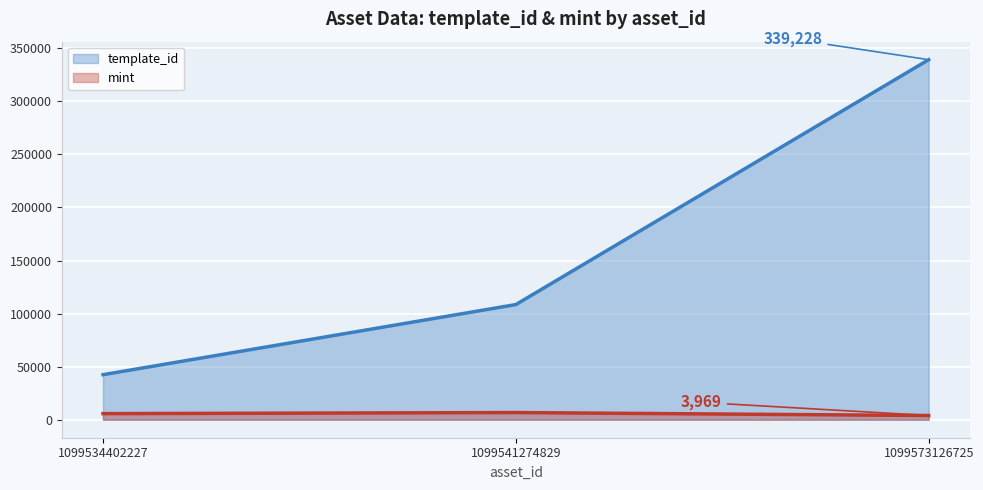

Rank the series by their maximum value, from highest to lowest.

template_id, mint